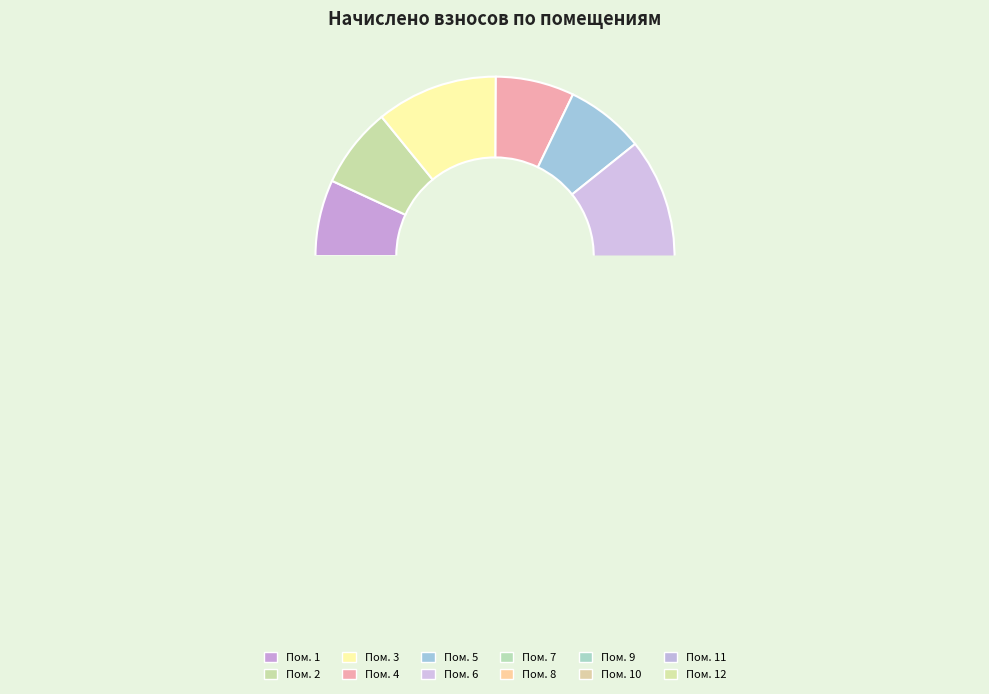

What is the ratio of the value at 5 to the value at 6?

0.6